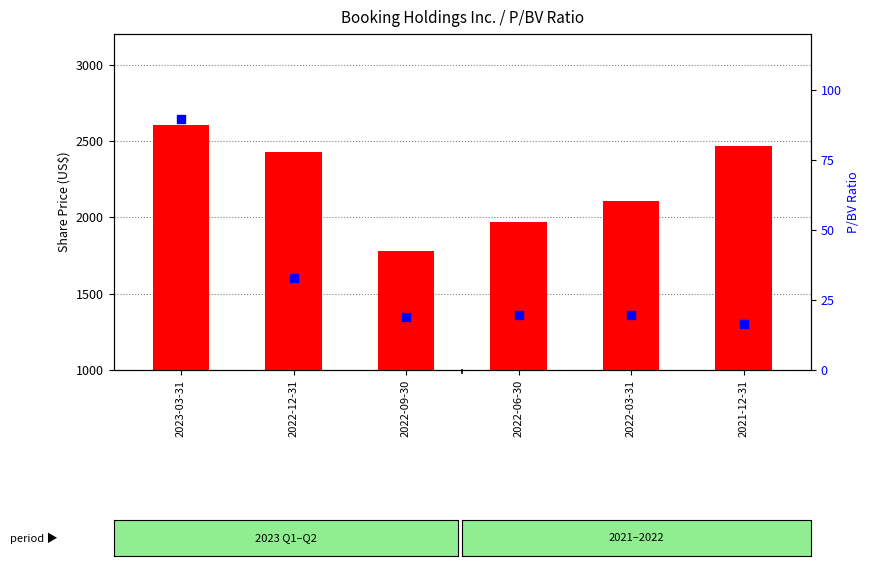

Is the value of Share price at 2022-09-30 greater than the value of P/BV ratio at 2022-03-31?

Yes